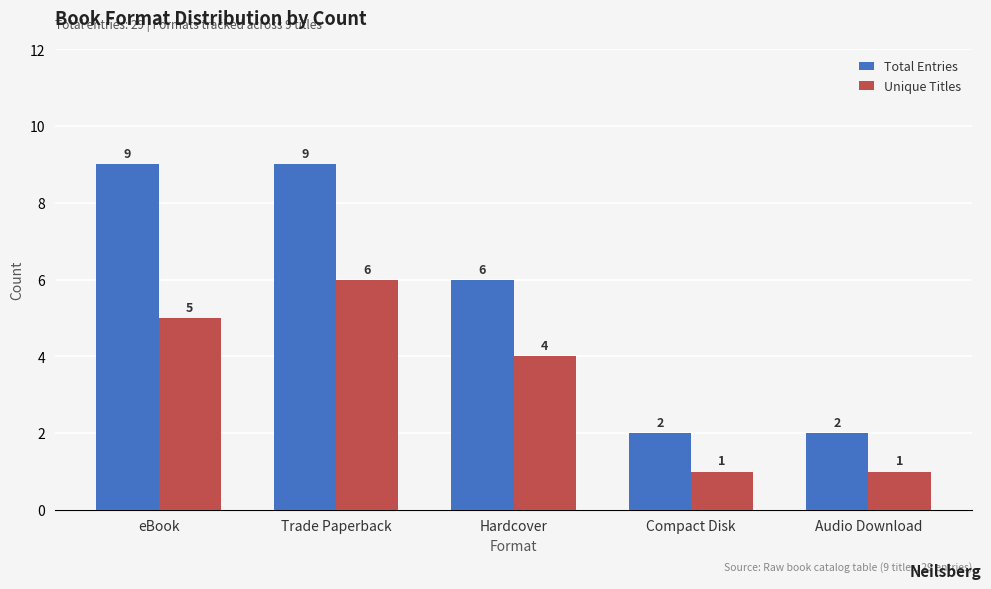

Reading left to right, what are all the values shown in this chart?

Total Entries: 9	9	6	2	2
Unique Titles: 5	6	4	1	1